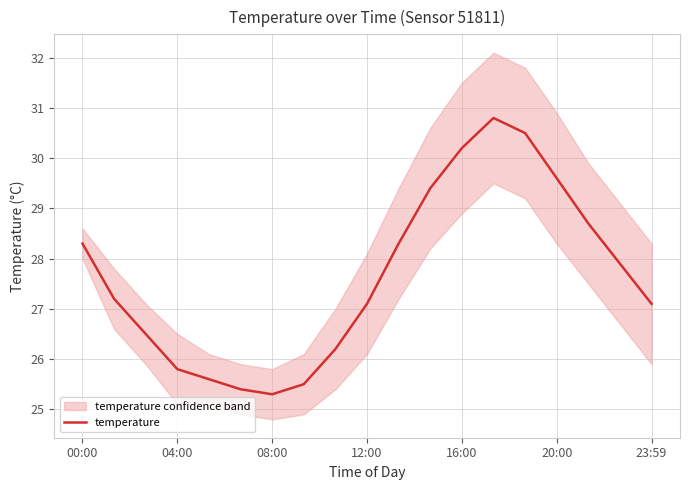

Does the chart have visible grid lines?

Yes